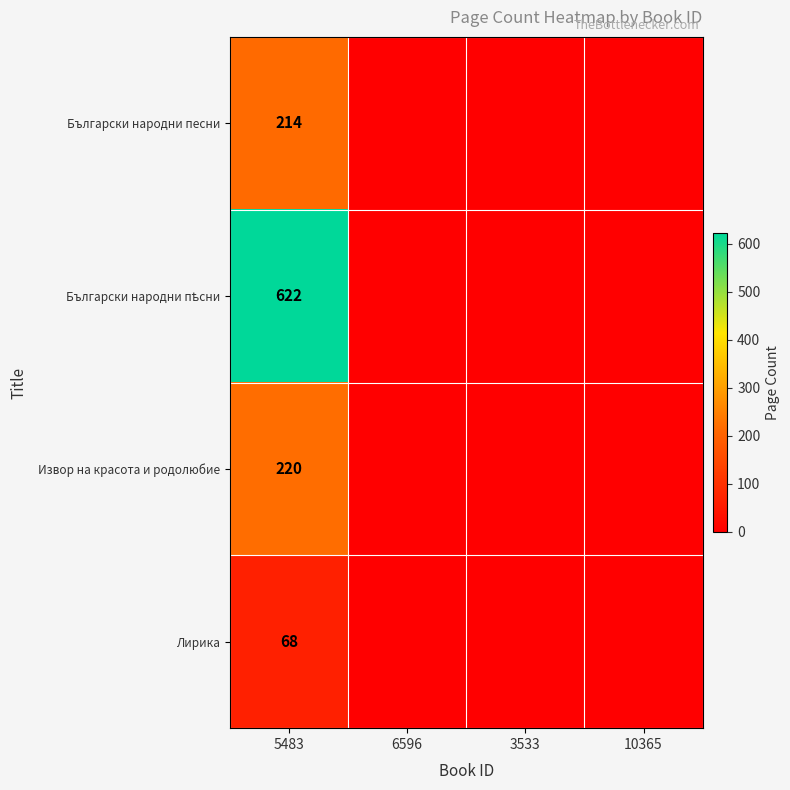

What is the spread (max minus min) of values at 5483?

554